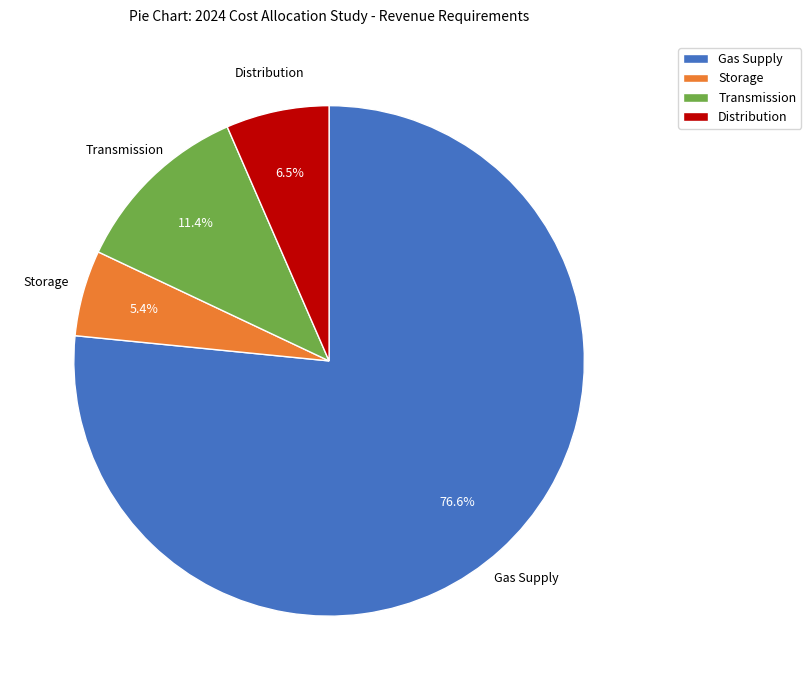

Which slice is the largest?

Gas Supply